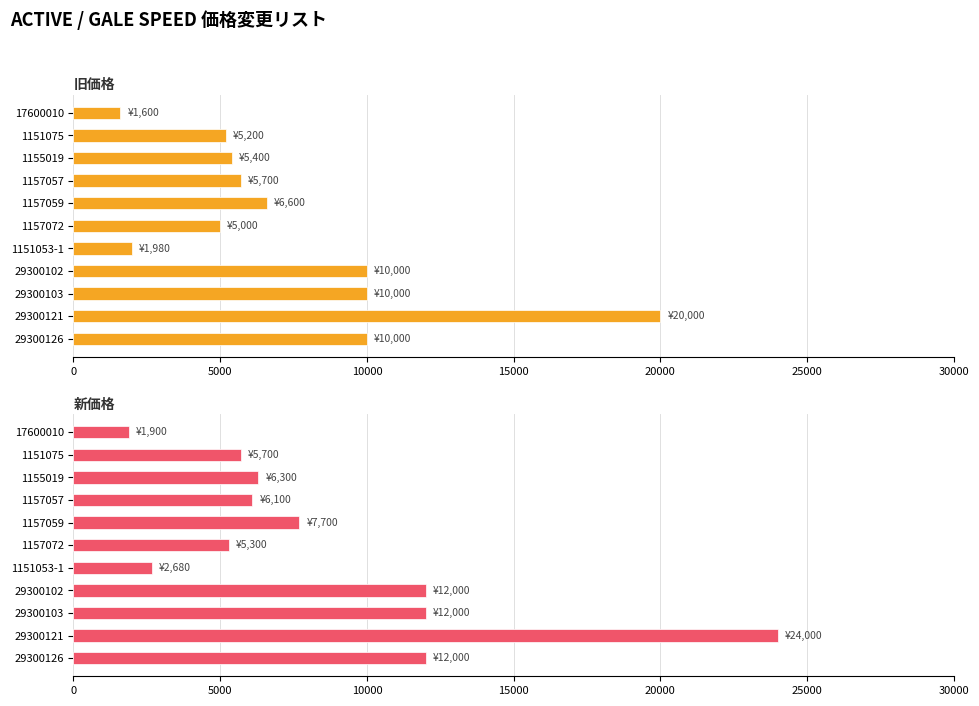

What are all the series names shown in the legend?

旧価格, 新価格